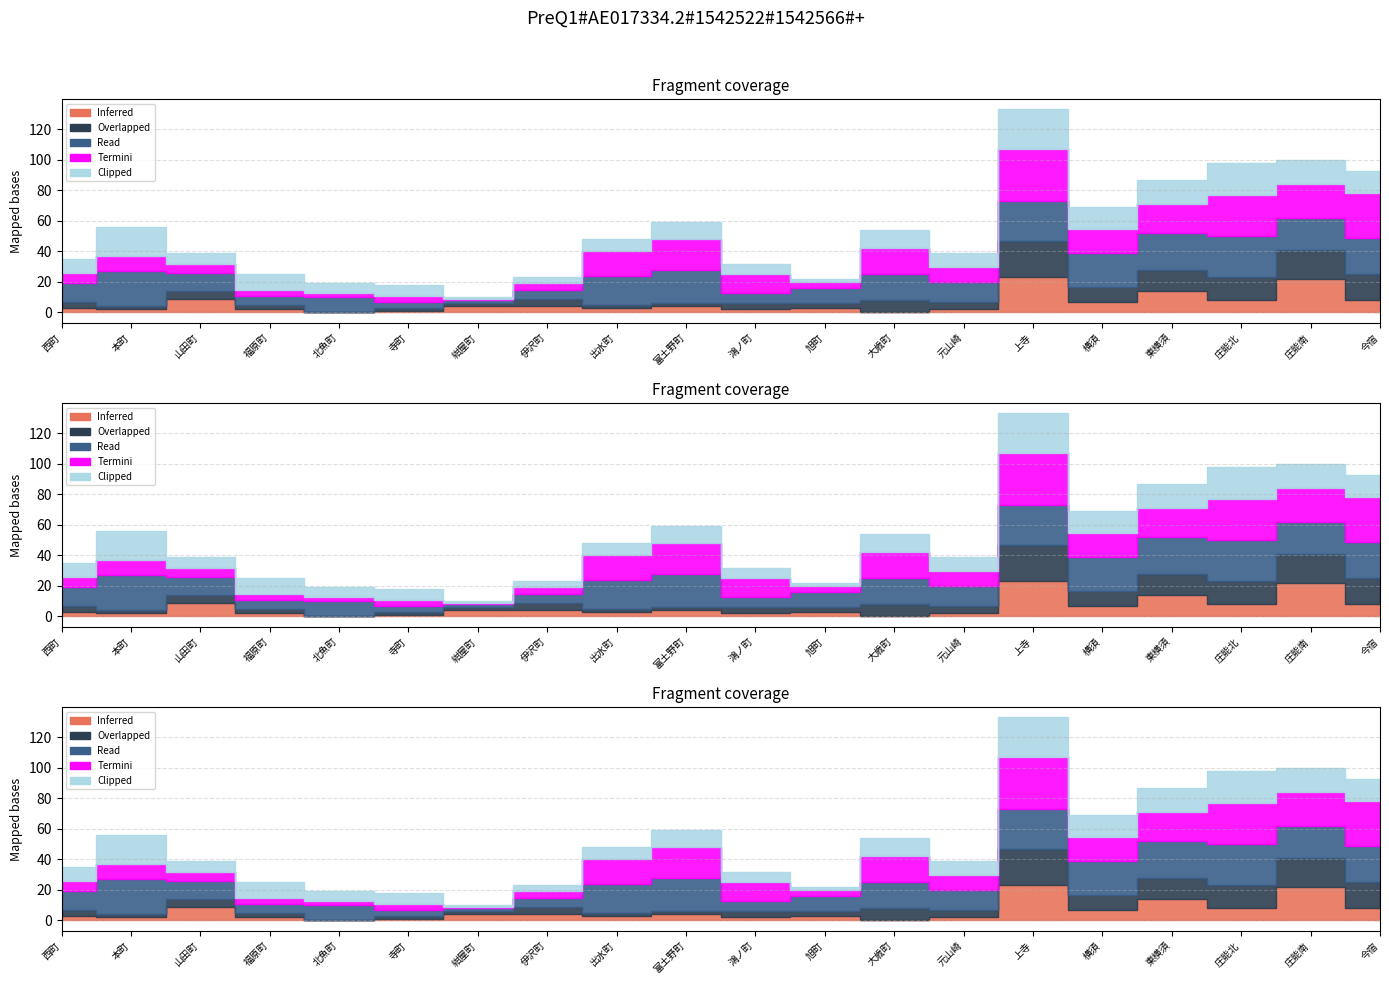

Where do Inferred and Read first cross each other?

寺町 and 紺屋町